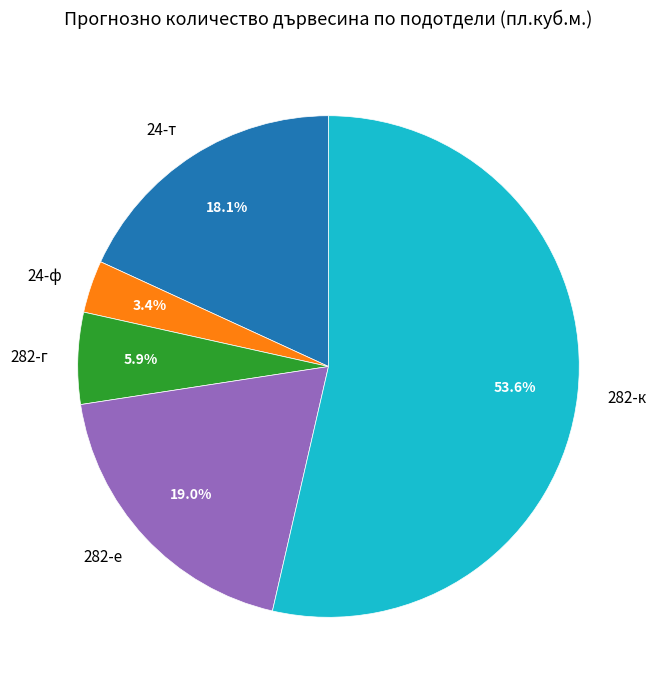

How many segments does this pie chart have?

5